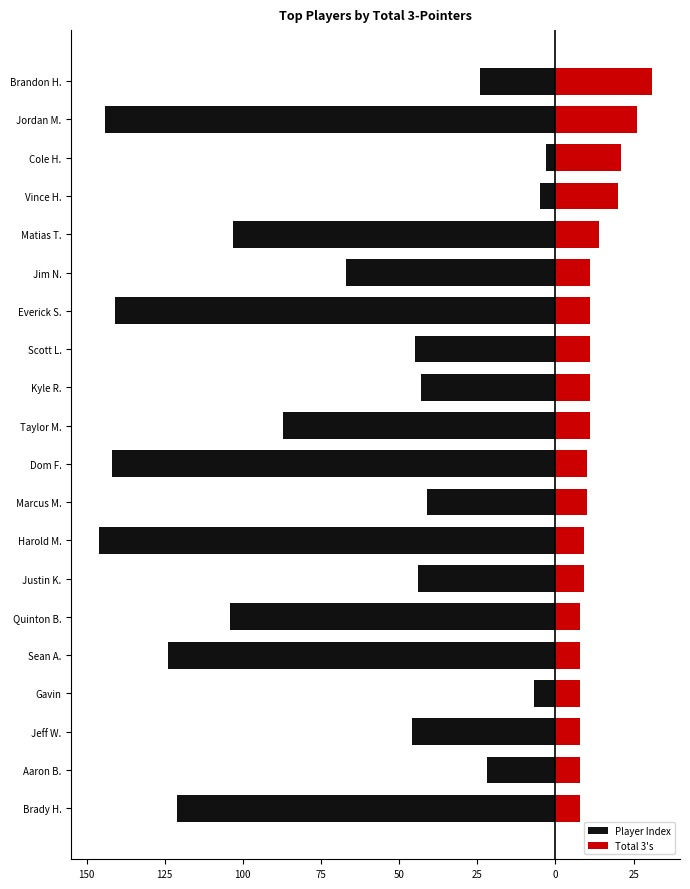

Which series has the largest range (max minus min)?

Player Index